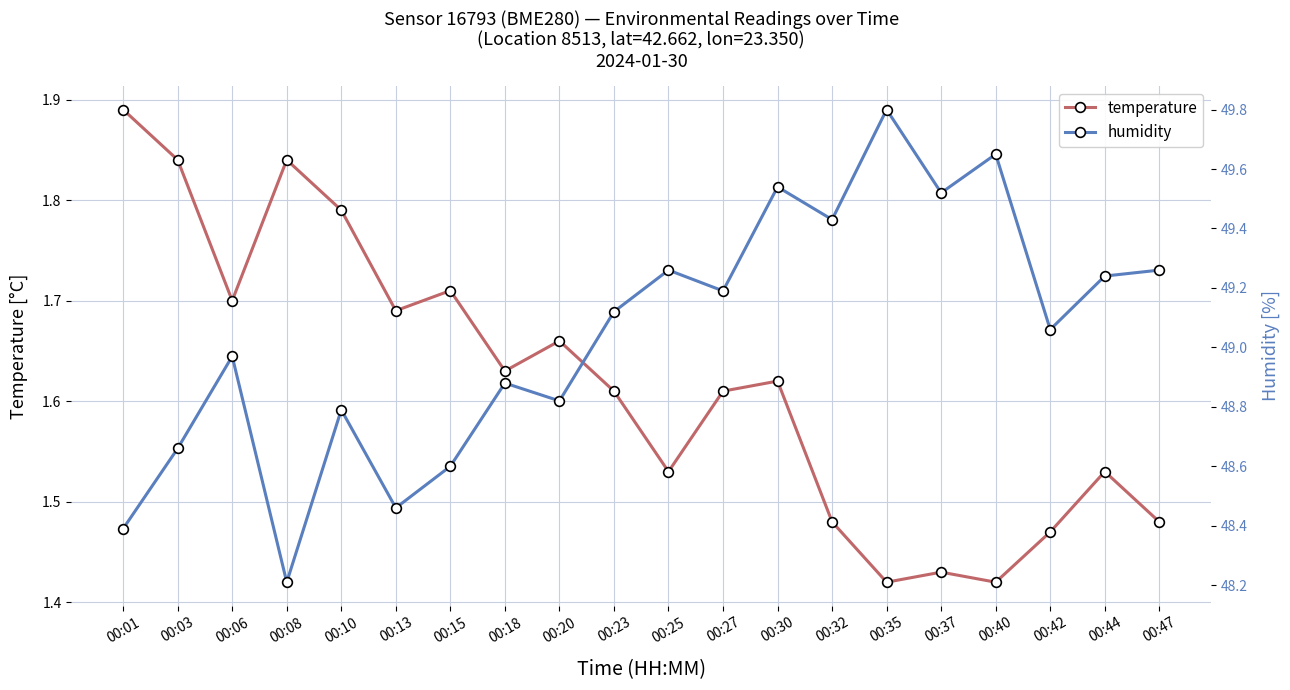

Between 00:47 and 00:13, which is larger?

00:13